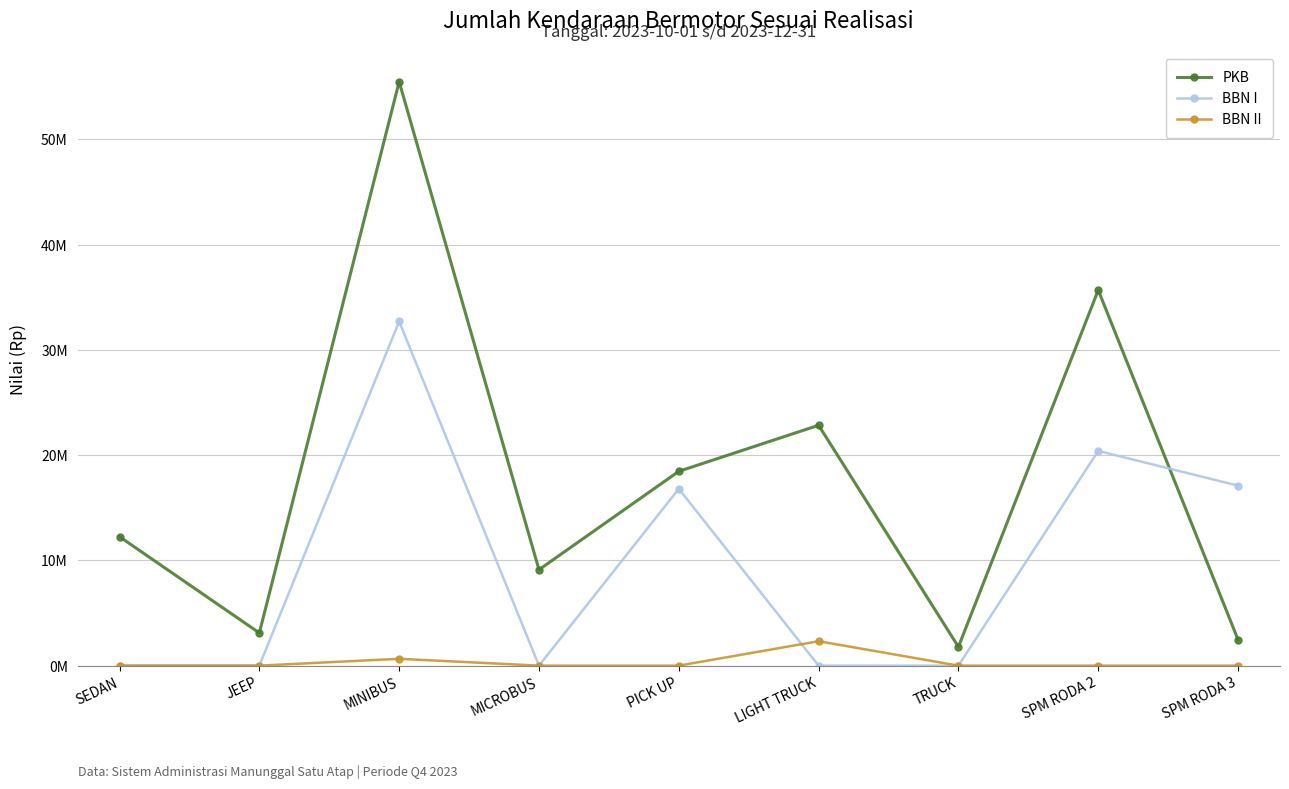

What is the difference between the maximum and minimum values in the PKB series?

53687273